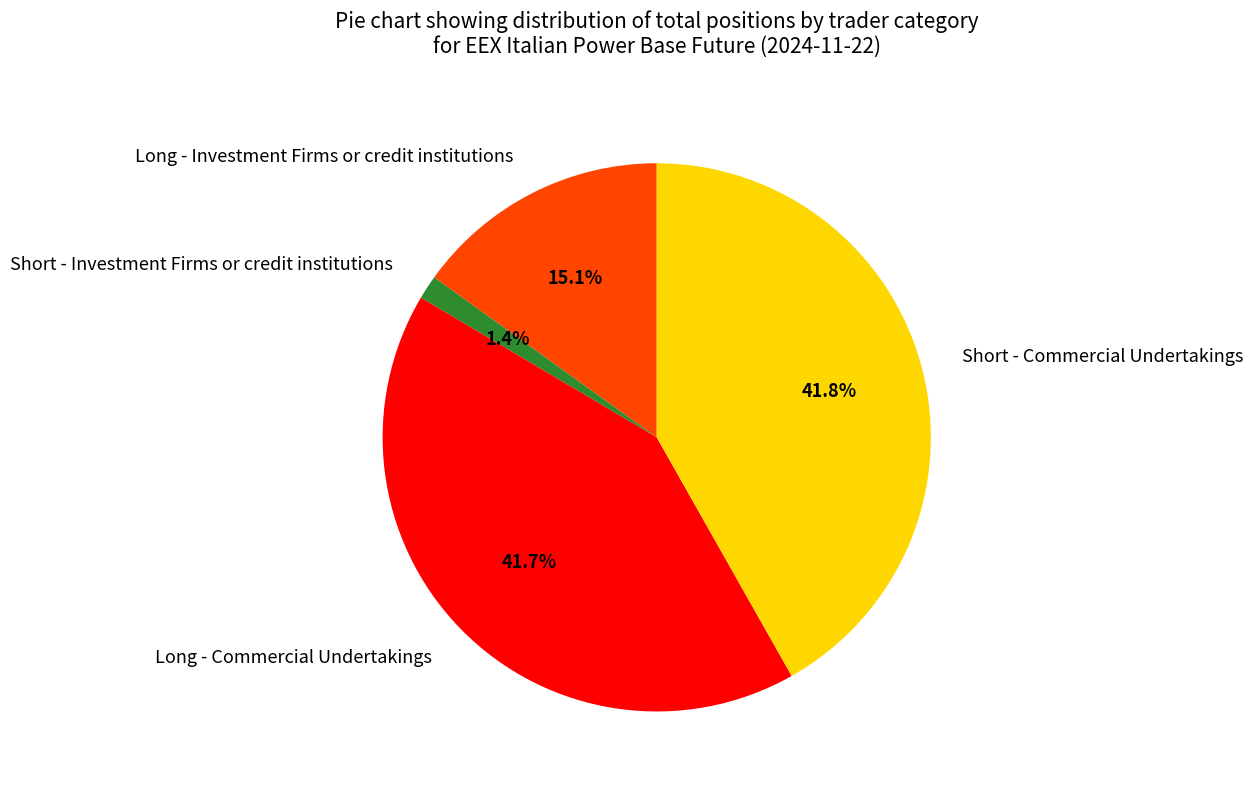

To the nearest percent, what is the difference between the Long - Investment Firms or credit institutions and Short - Investment Firms or credit institutions slice percentages?

14%